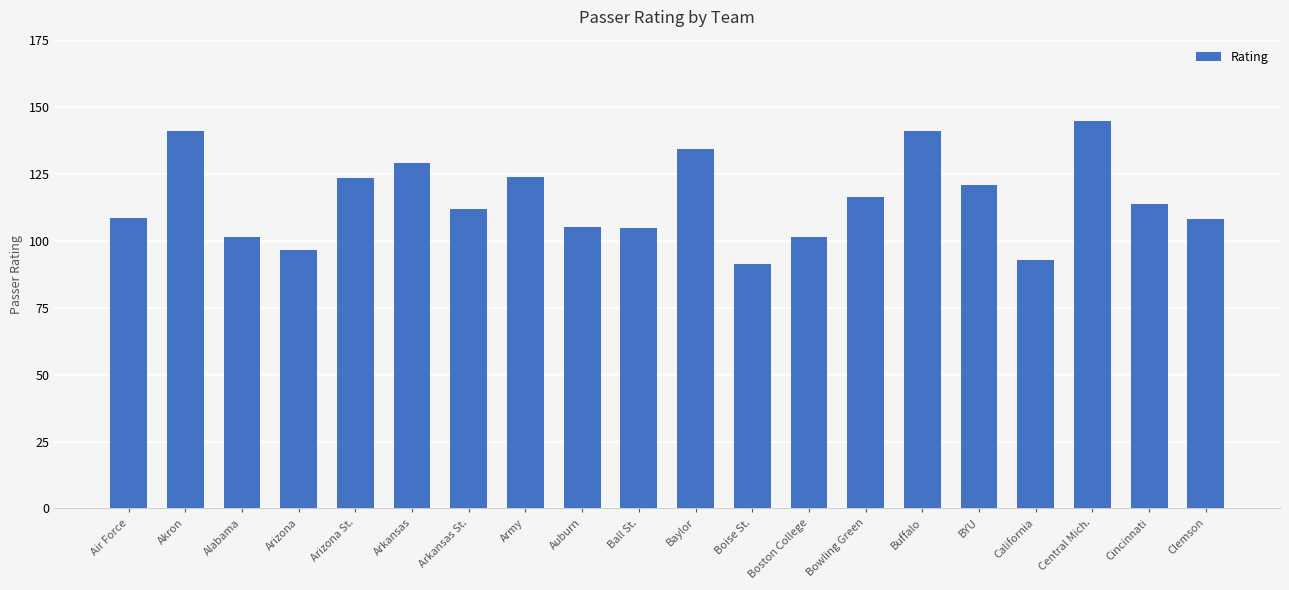

How many bars are there in total?

20